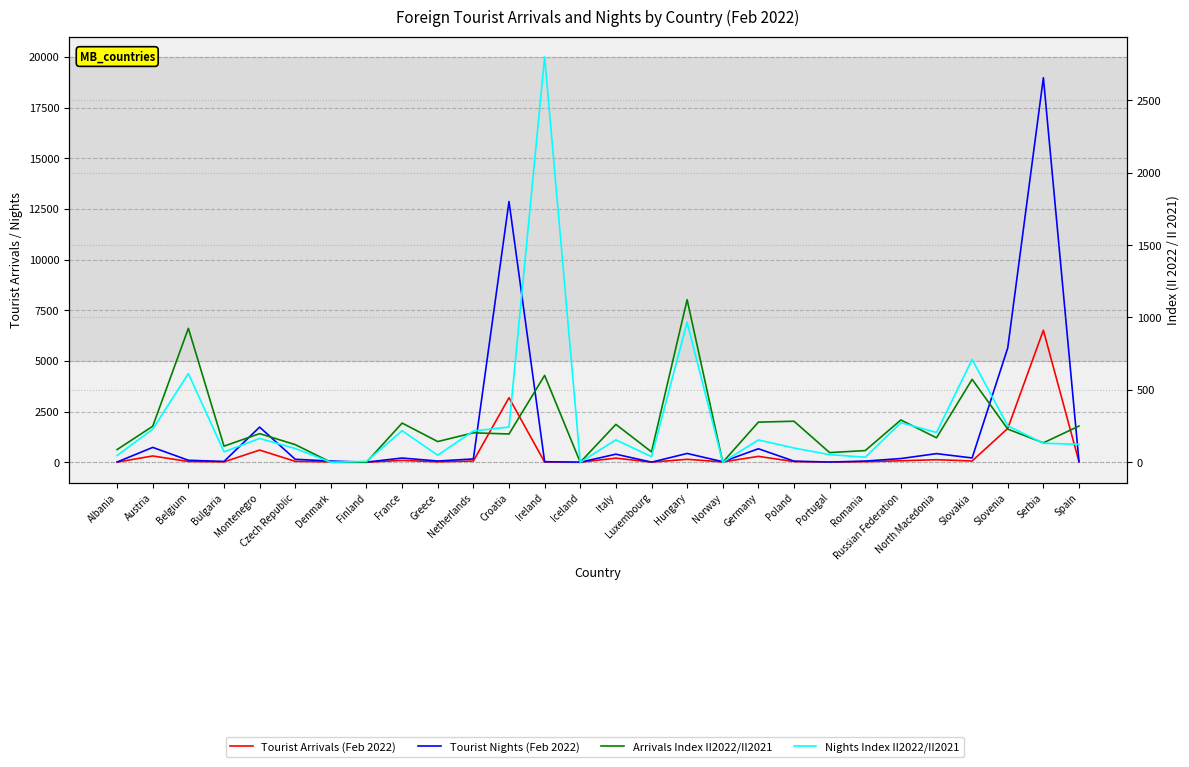

Is it true that Arrivals Index II2022/II2021 equals 138.1 at Netherlands?

False